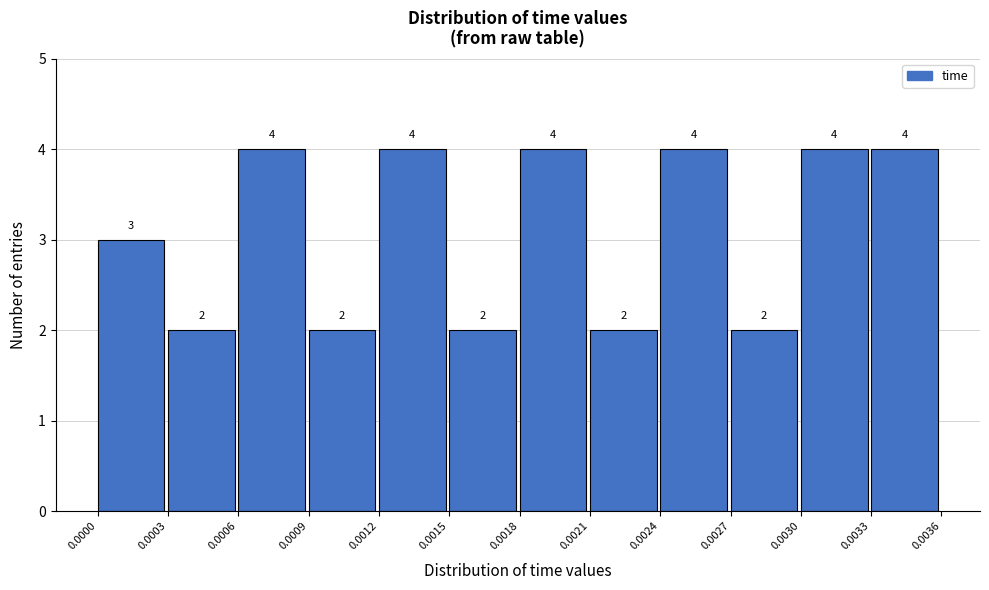

Reading left to right, list every bar in this chart as the range it spans on the x-axis followed by its height.

0.0000 to 0.0003: 3
0.0003 to 0.0006: 2
0.0006 to 0.0009: 4
0.0009 to 0.0012: 2
0.0012 to 0.0015: 4
0.0015 to 0.0018: 2
0.0018 to 0.0021: 4
0.0021 to 0.0024: 2
0.0024 to 0.0027: 4
0.0027 to 0.0030: 2
0.0030 to 0.0033: 4
0.0033 to 0.0036: 4